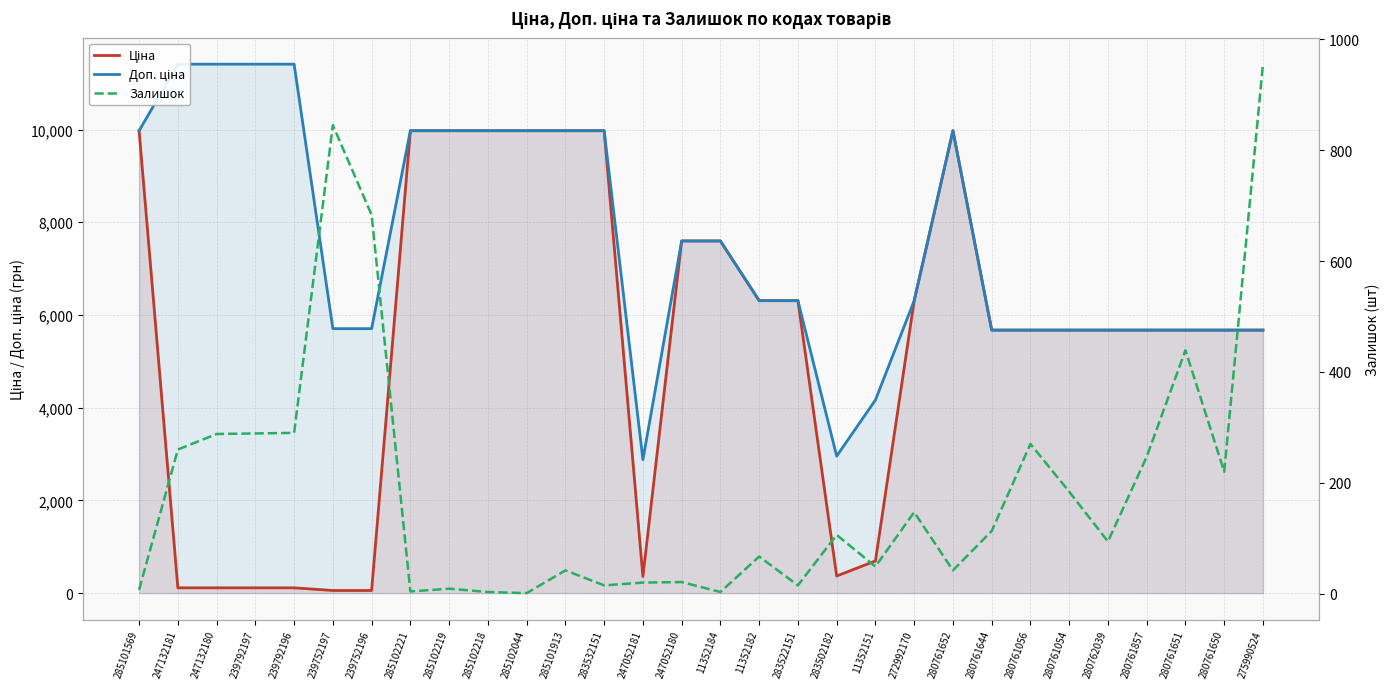

Which has a higher value, 11352184 or 239752197?

11352184